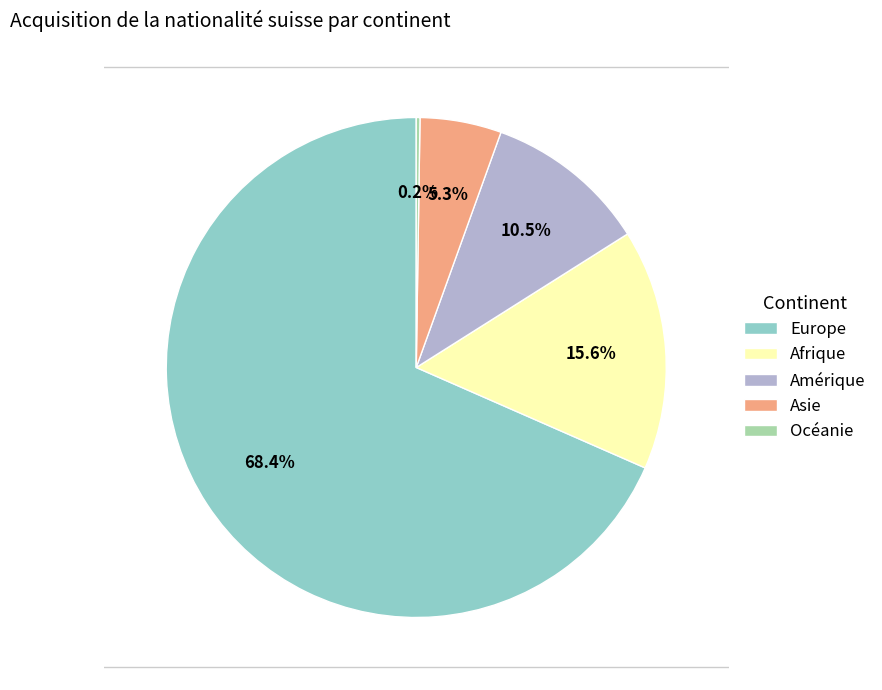

Which slice represents more than half of the pie?

Europe